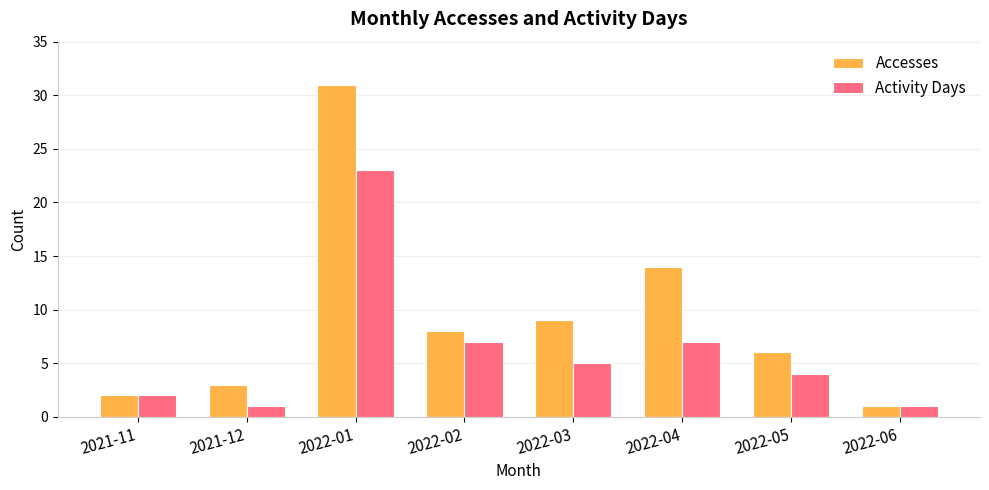

At which category is the sum across all series the highest?

2022-01